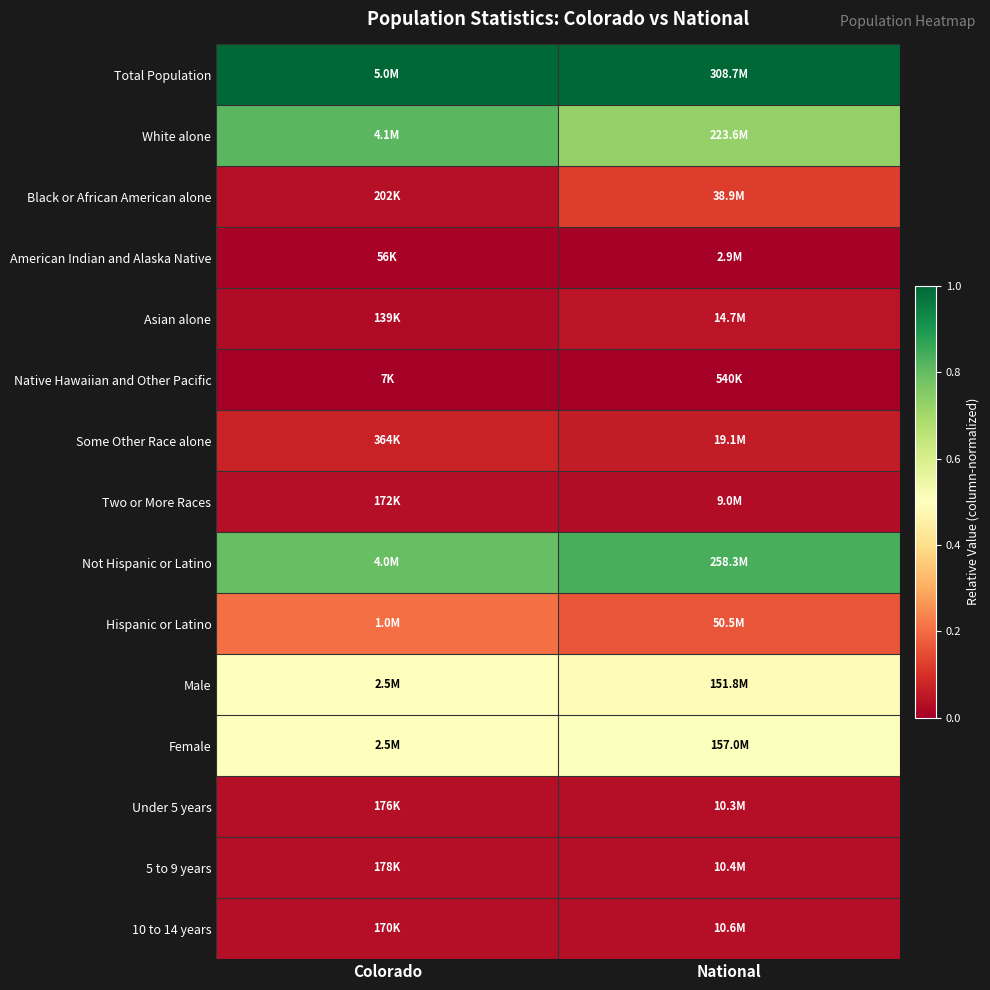

Between Colorado and National, which series saw the biggest shift?

White alone